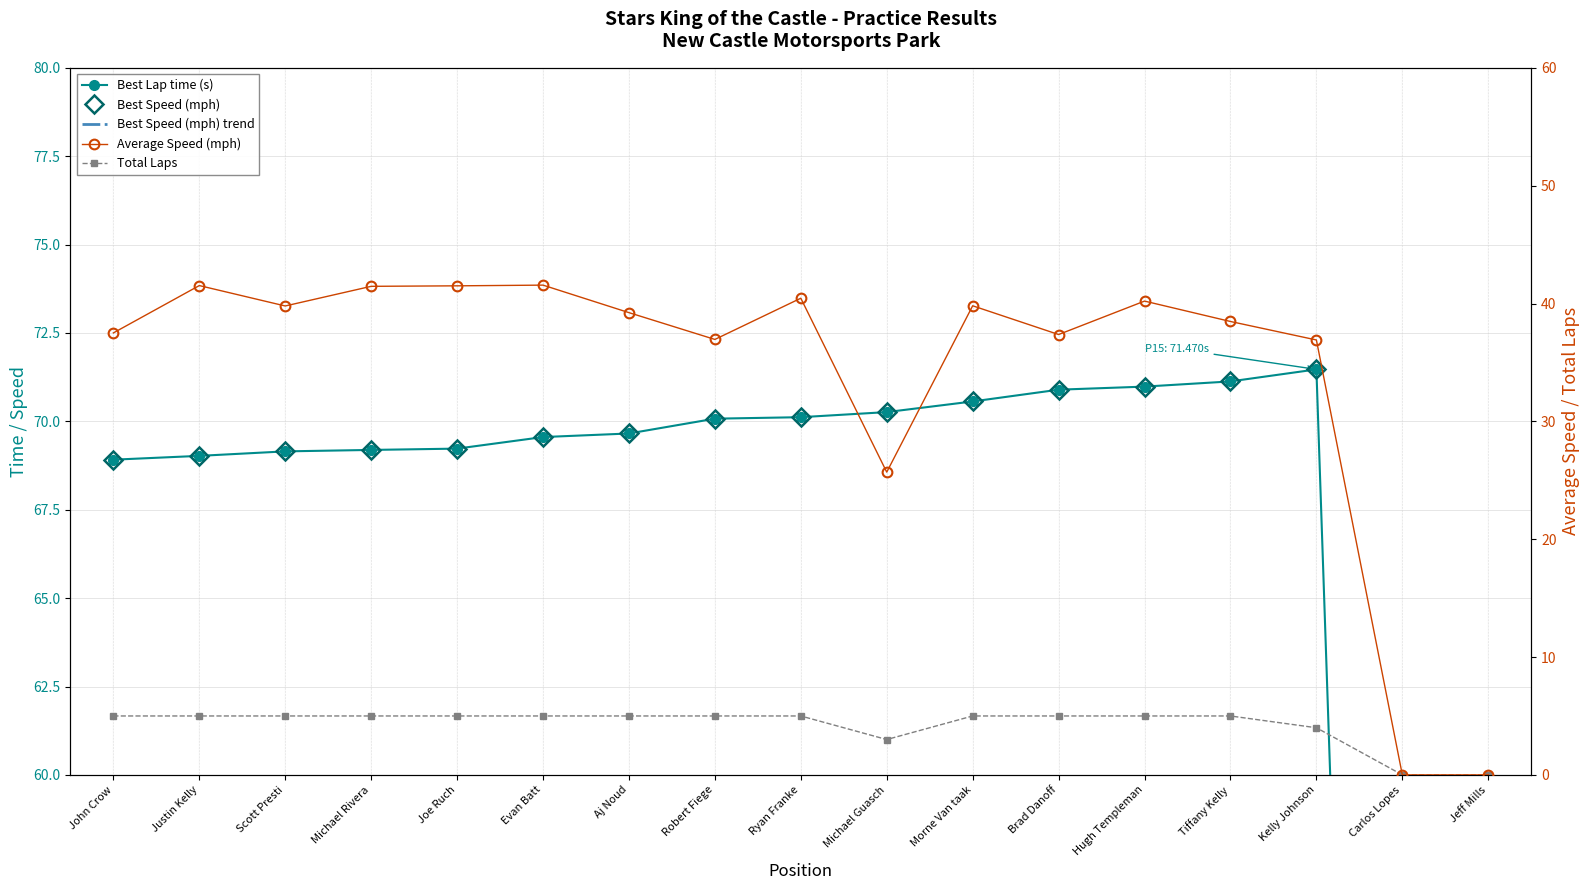

At which label is Best Speed (mph) closest to 35?

John Crow